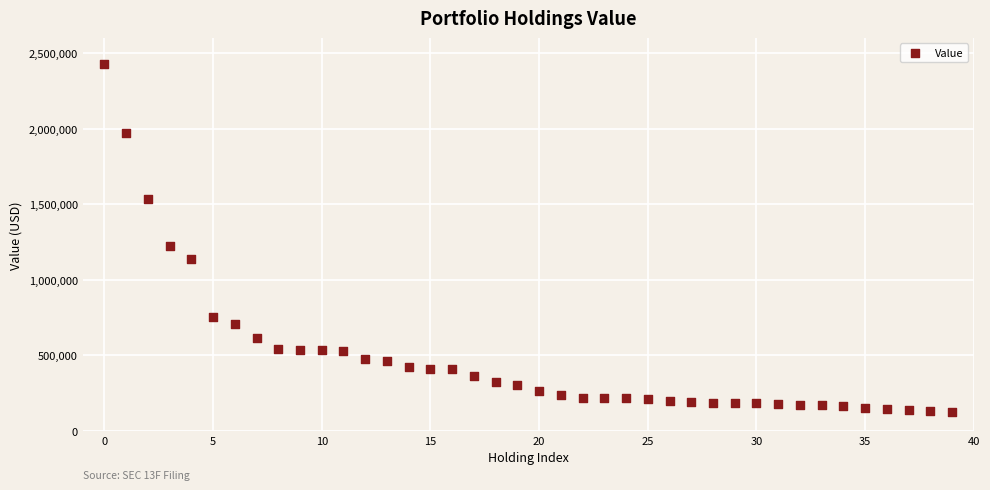

What Y value in the scatter plot is closest to 1274500?

1221000